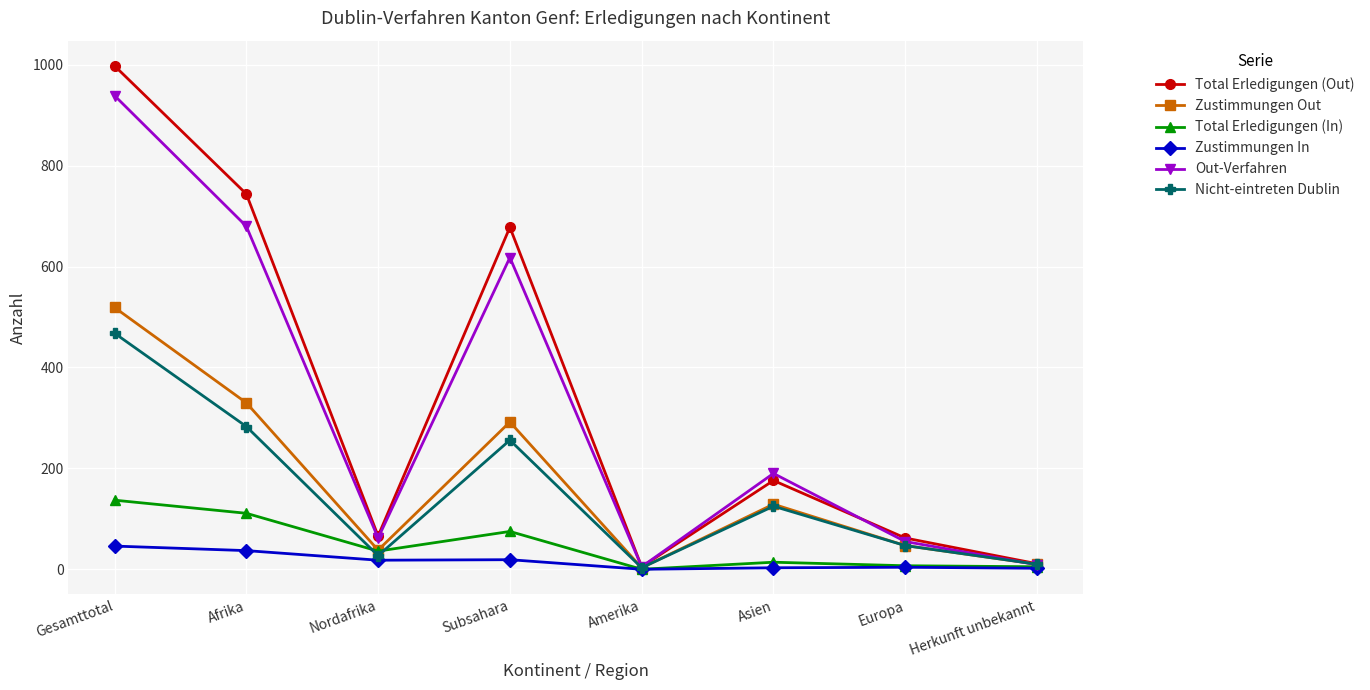

The Total Erledigungen (Out) series shows 678 at Subsahara. True or false?

True